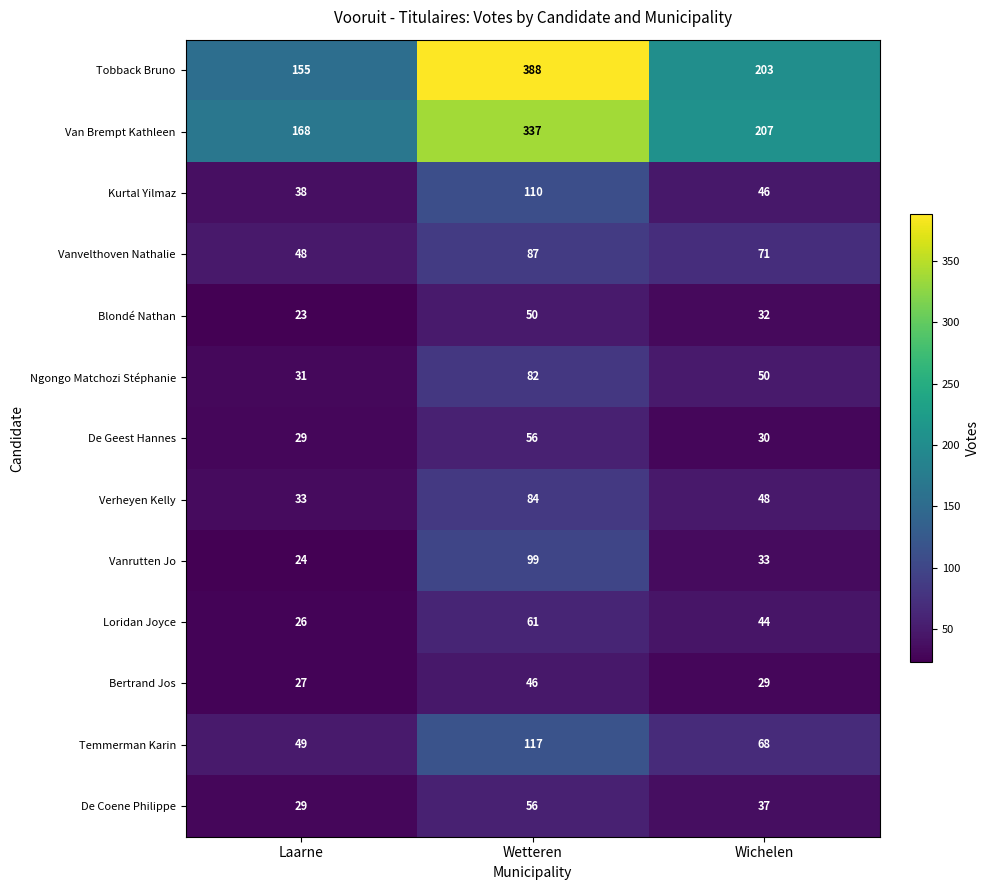

How many distinct data groups are displayed?

13